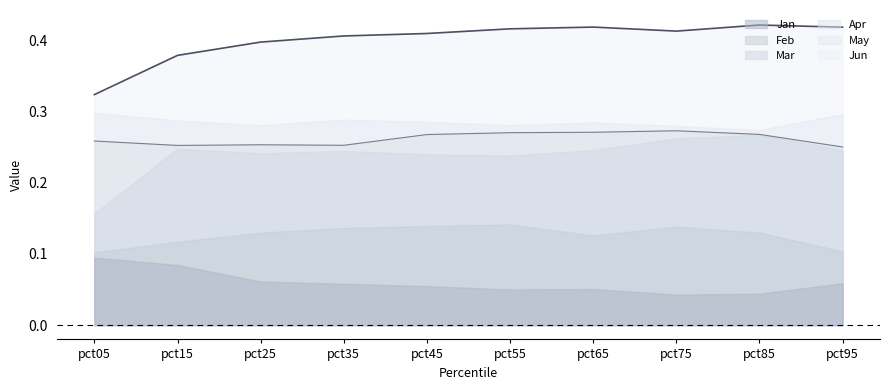

What is the greatest value displayed?

0.4